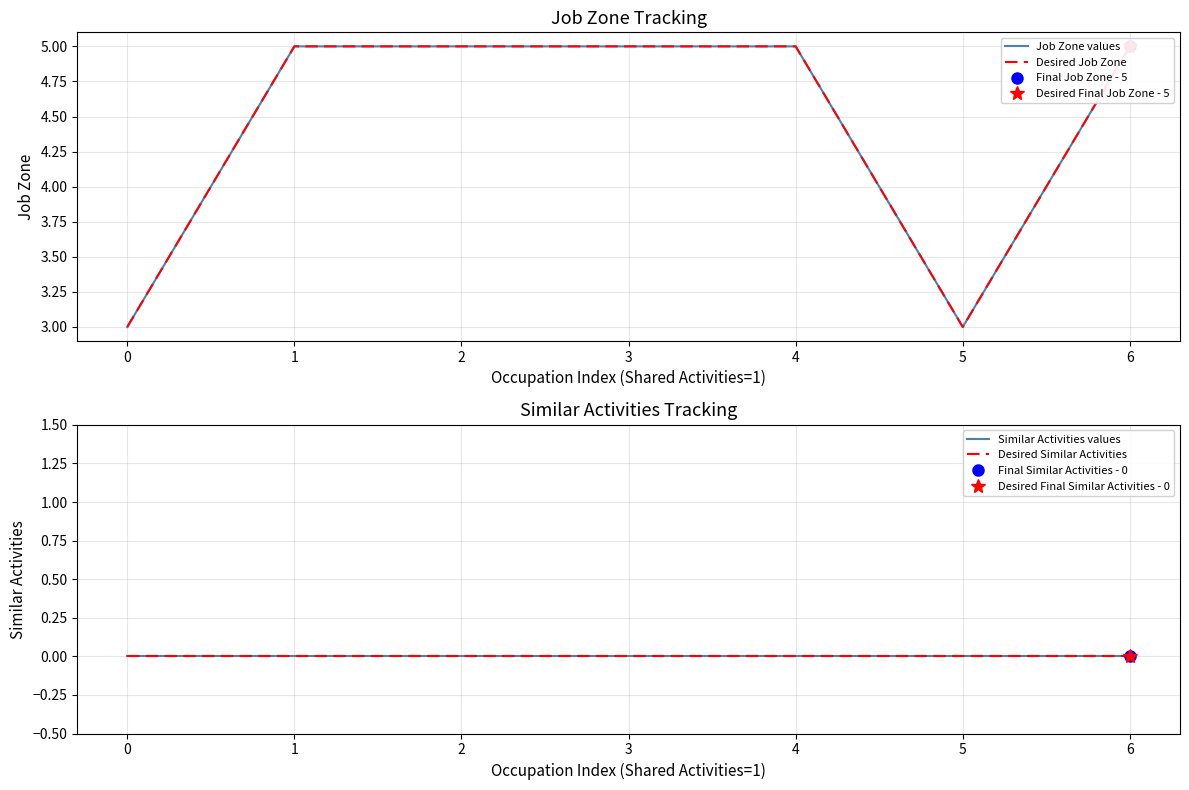

What is the maximum value for Job Zone values?

5